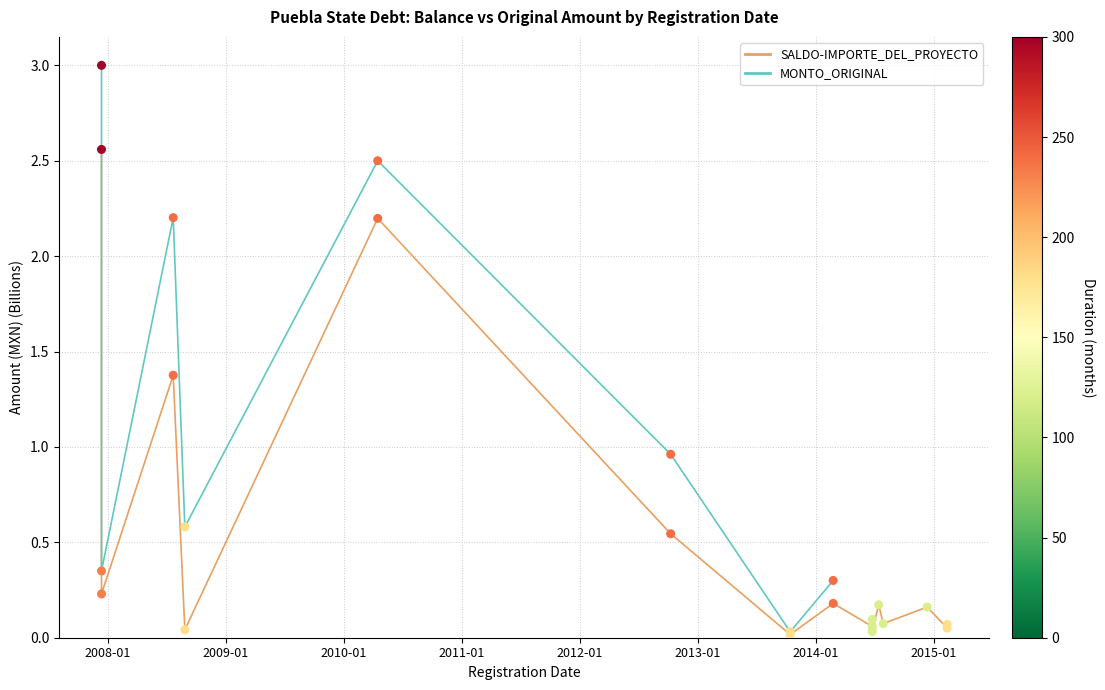

Which series has the largest Y range (max minus min)?

MONTO_ORIGINAL